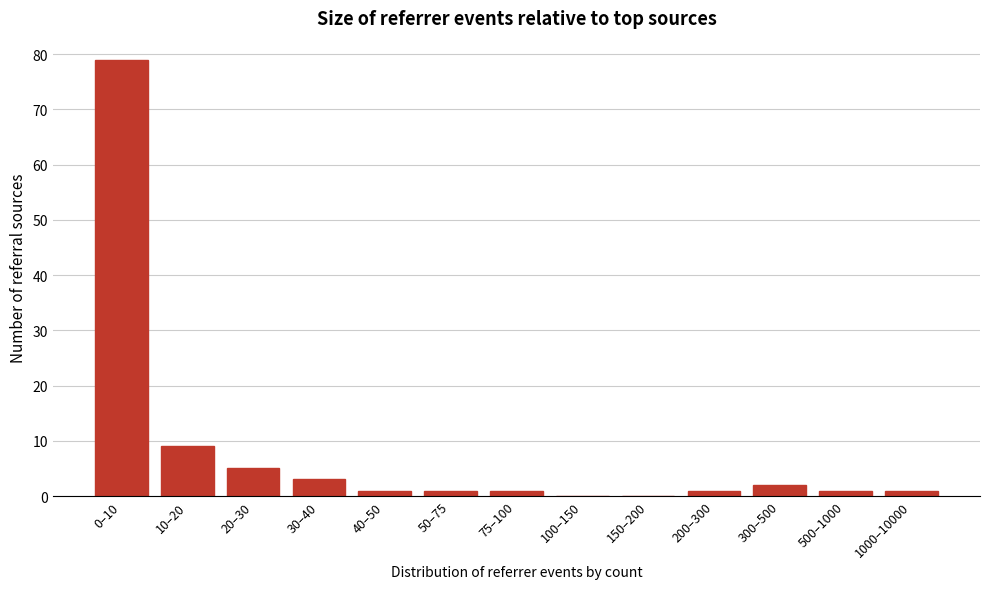

Reading left to right, transcribe all the data shown in this chart.

0–10=79	10–20=9	20–30=5	30–40=3	40–50=1	50–75=1	75–100=1	100–150=0	150–200=0	200–300=1	300–500=2	500–1000=1	1000–10000=1